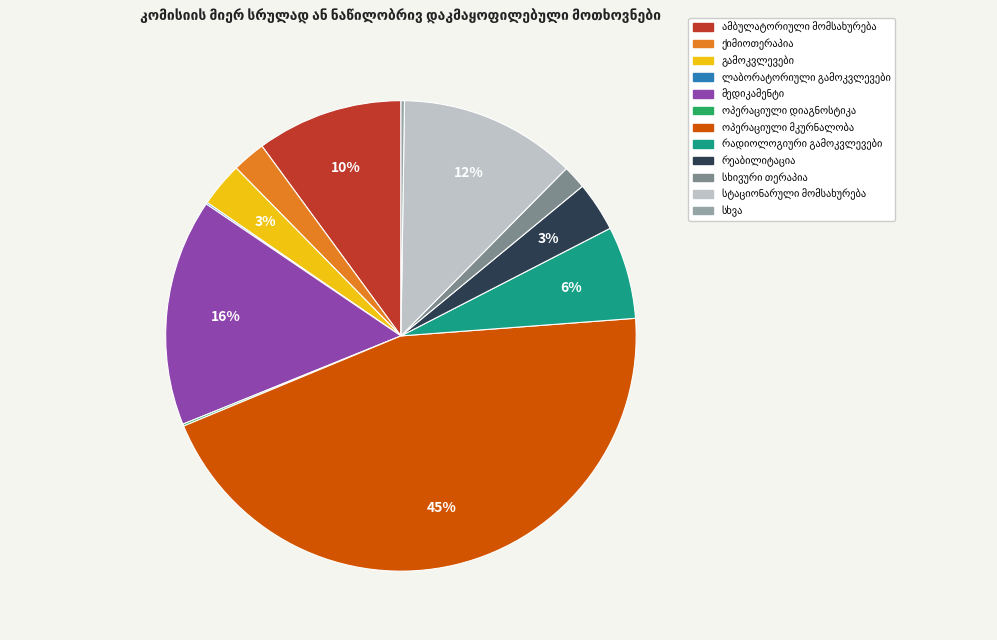

To the nearest percent, what is the difference between the largest and smallest slice percentages?

45%